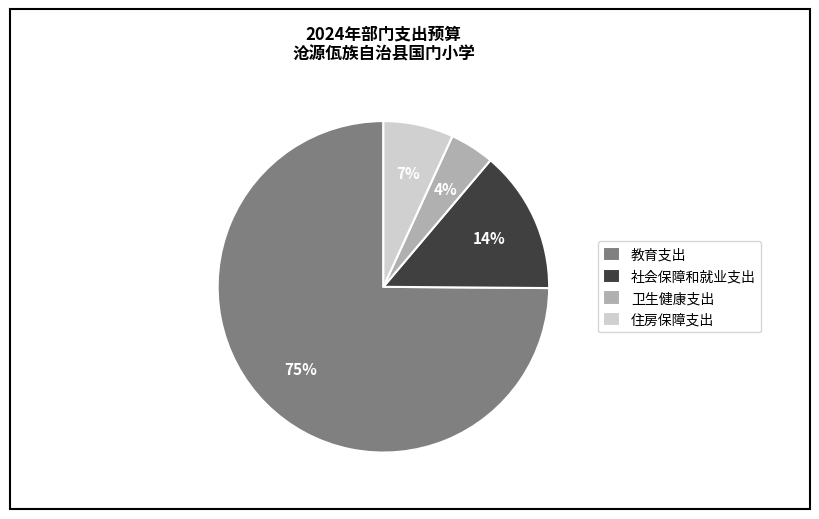

What is the smallest slice in the pie chart?

卫生健康支出